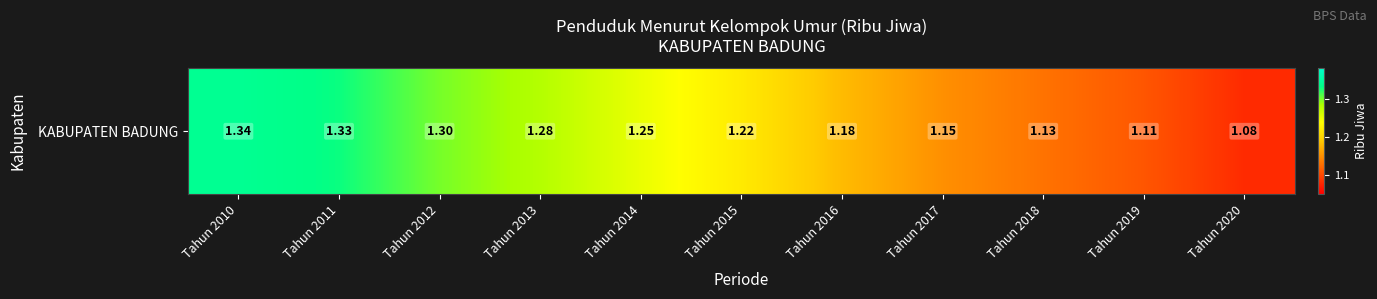

What is the sum of the values at Tahun 2019 and Tahun 2014?

2.4